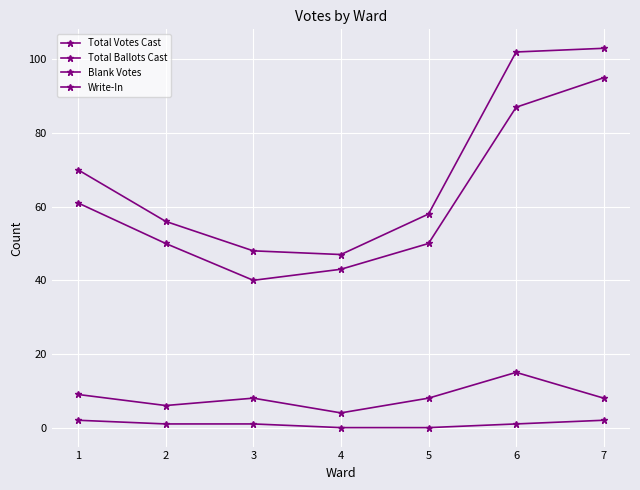

The Total Ballots Cast series shows 95 at 5. True or false?

False